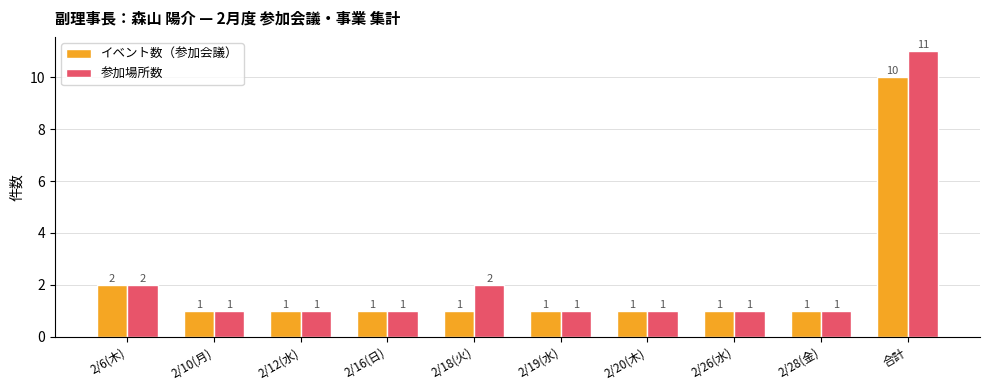

Is it true that イベント数（参加会議） equals 0 at 2/28(金)?

False